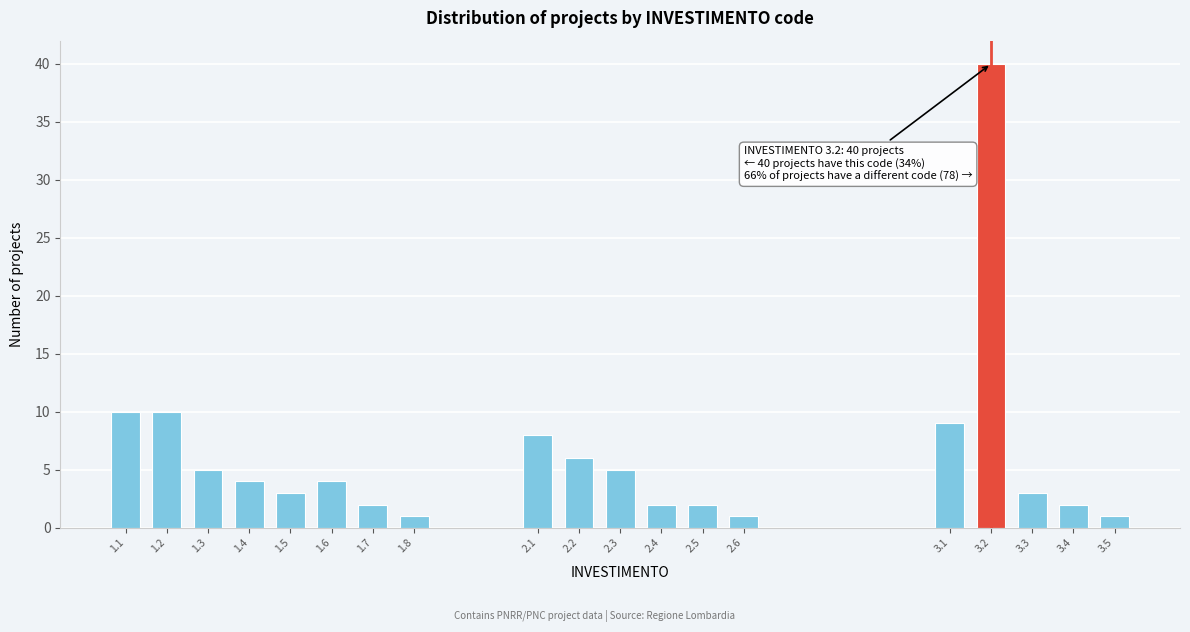

Reading left to right, what are all the values shown in this chart?

10	10	5	4	3	4	2	1	8	6	5	2	2	1	9	40	3	2	1